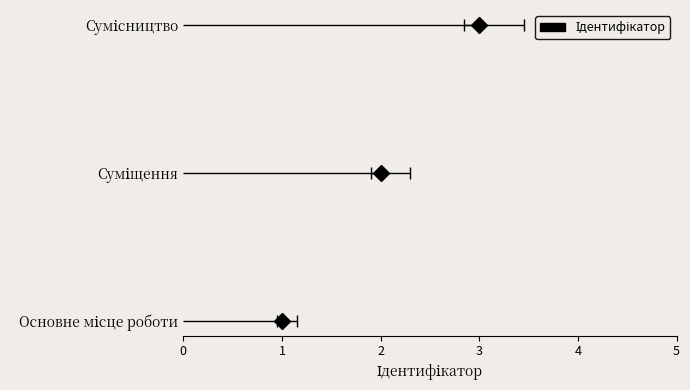

True or false: the data shows 0 at 0.

False